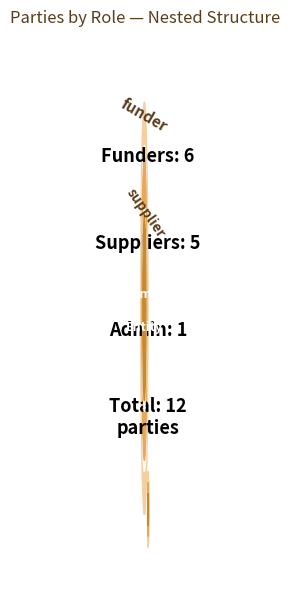

How many slices are in this pie chart?

12